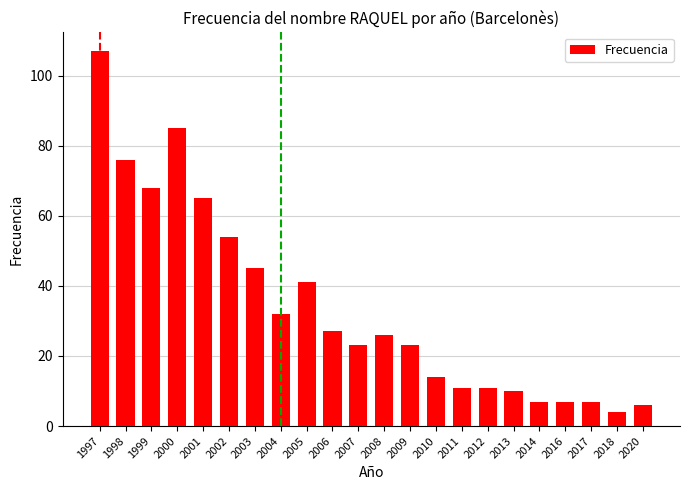

Which has a higher value, 2003 or 2016?

2003